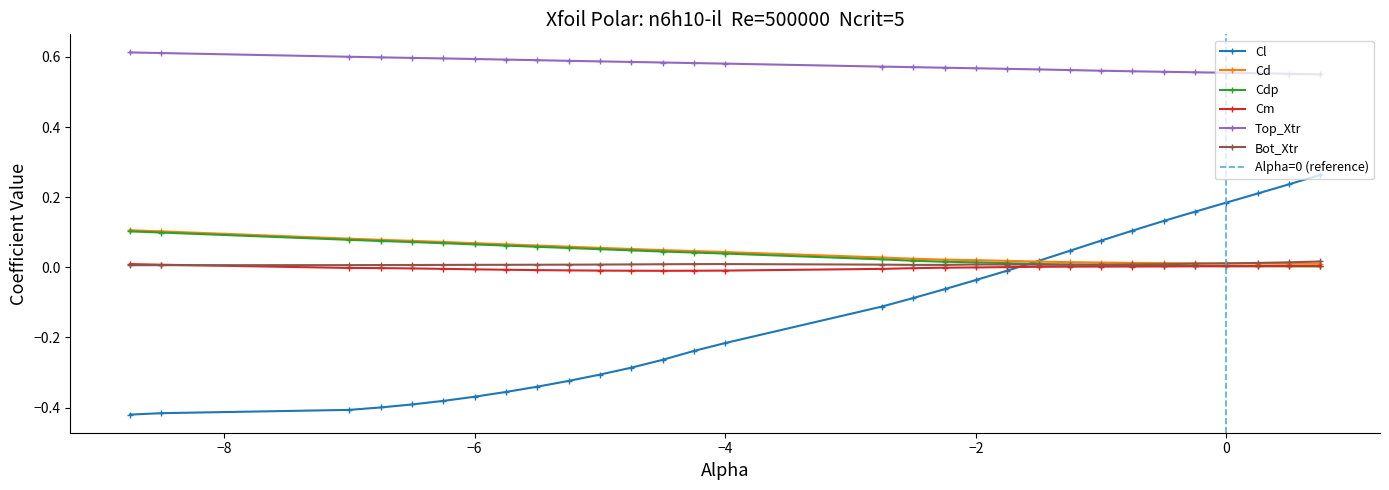

What is the difference between the maximum and minimum values in the Cd series?

0.1